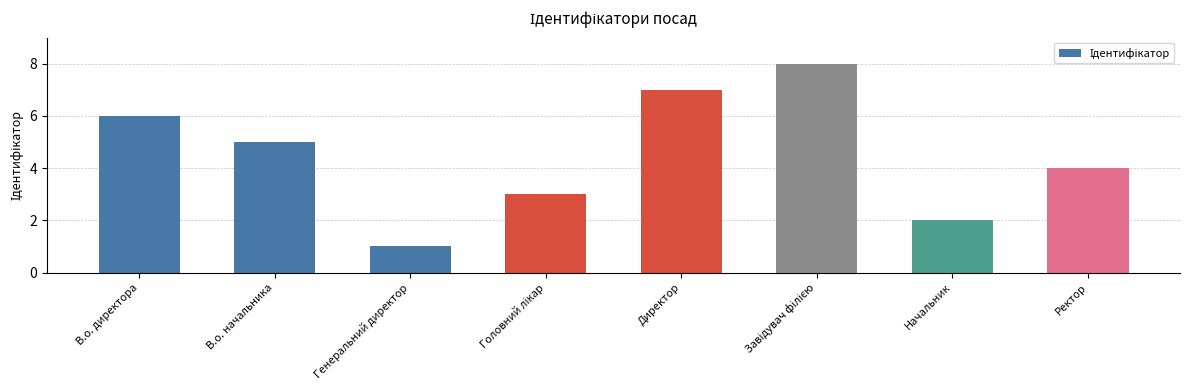

How many values are below 5?

4